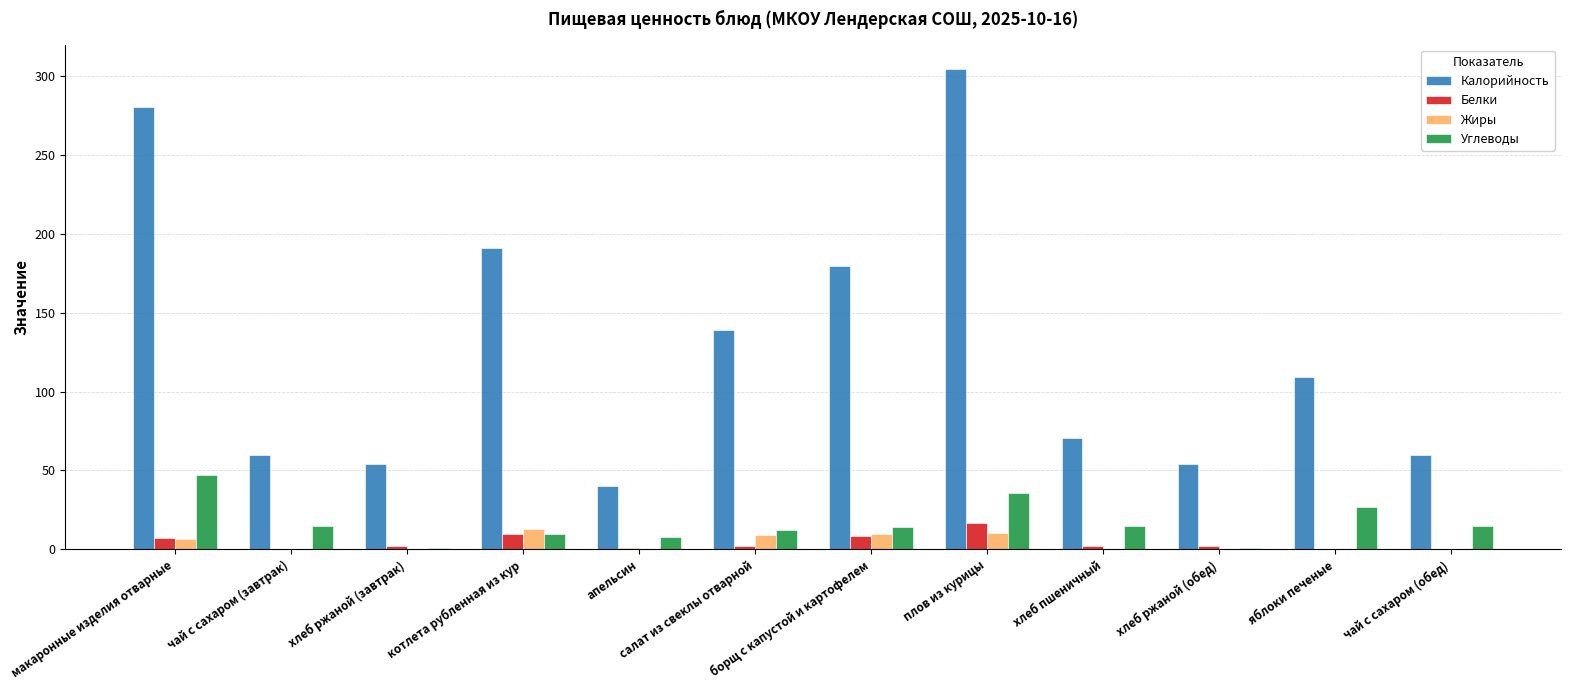

Between чай с сахаром (завтрак) and борщ с капустой и картофелем, which series saw the biggest shift?

Калорийность